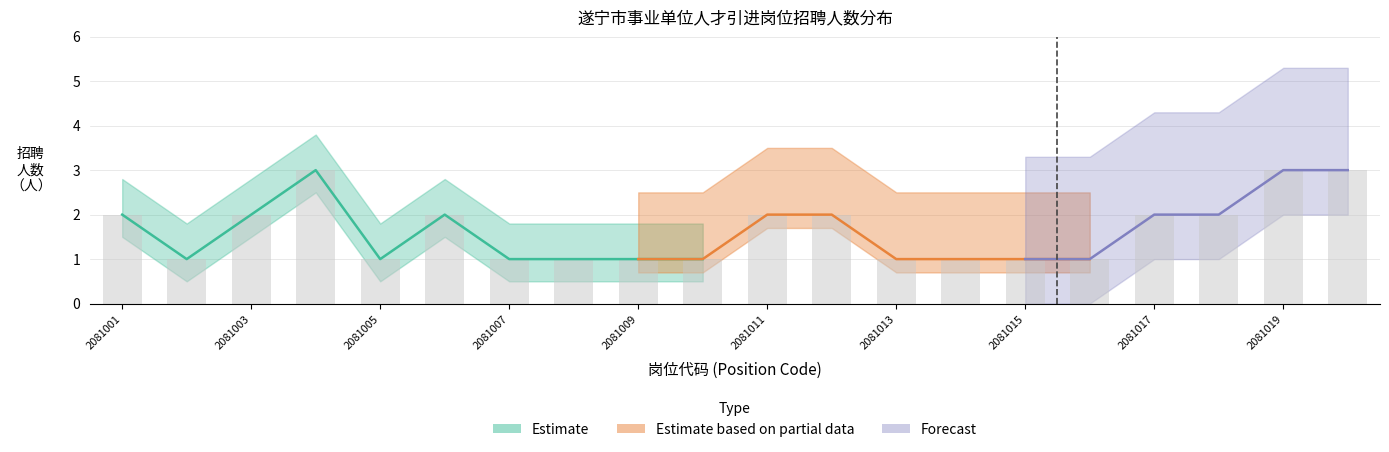

What is the difference between the highest and lowest values at 2081017?

1